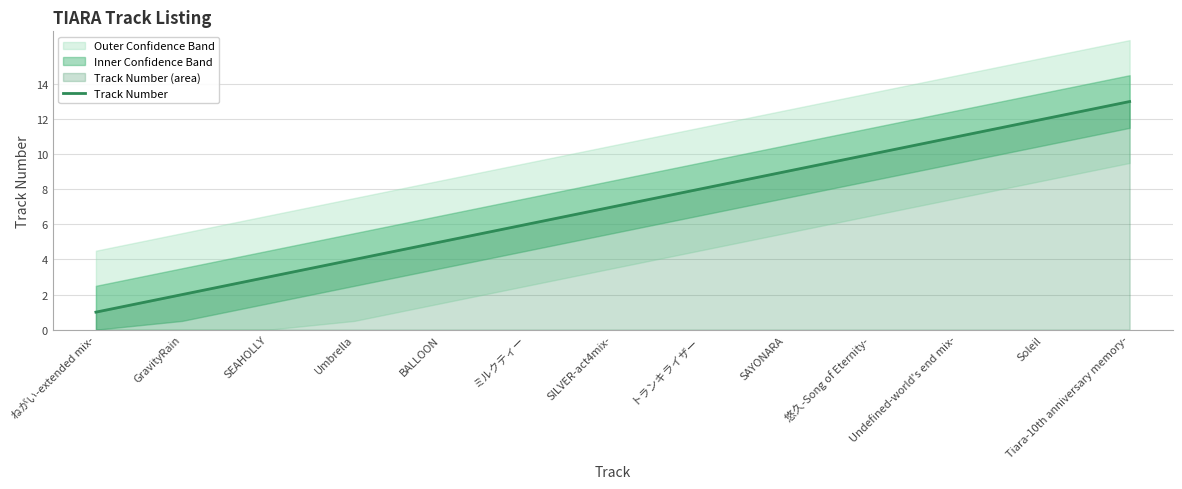

True or false: the data has more than 0 interior local peaks.

False